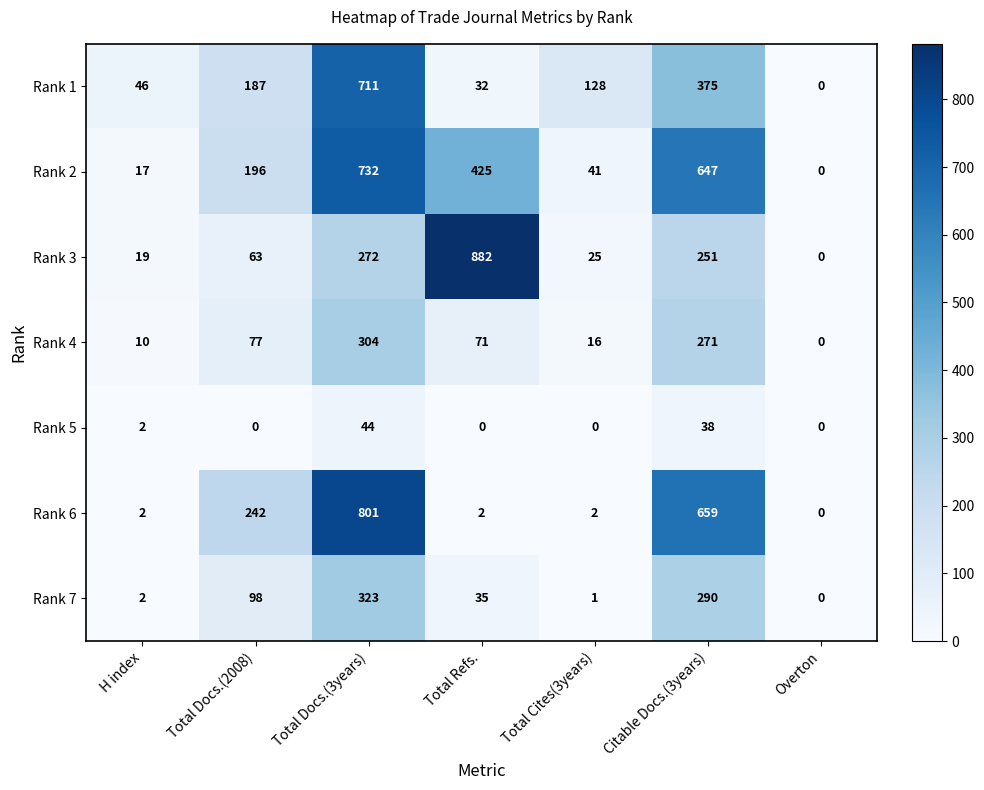

How many values in Rank 7 are above zero?

6